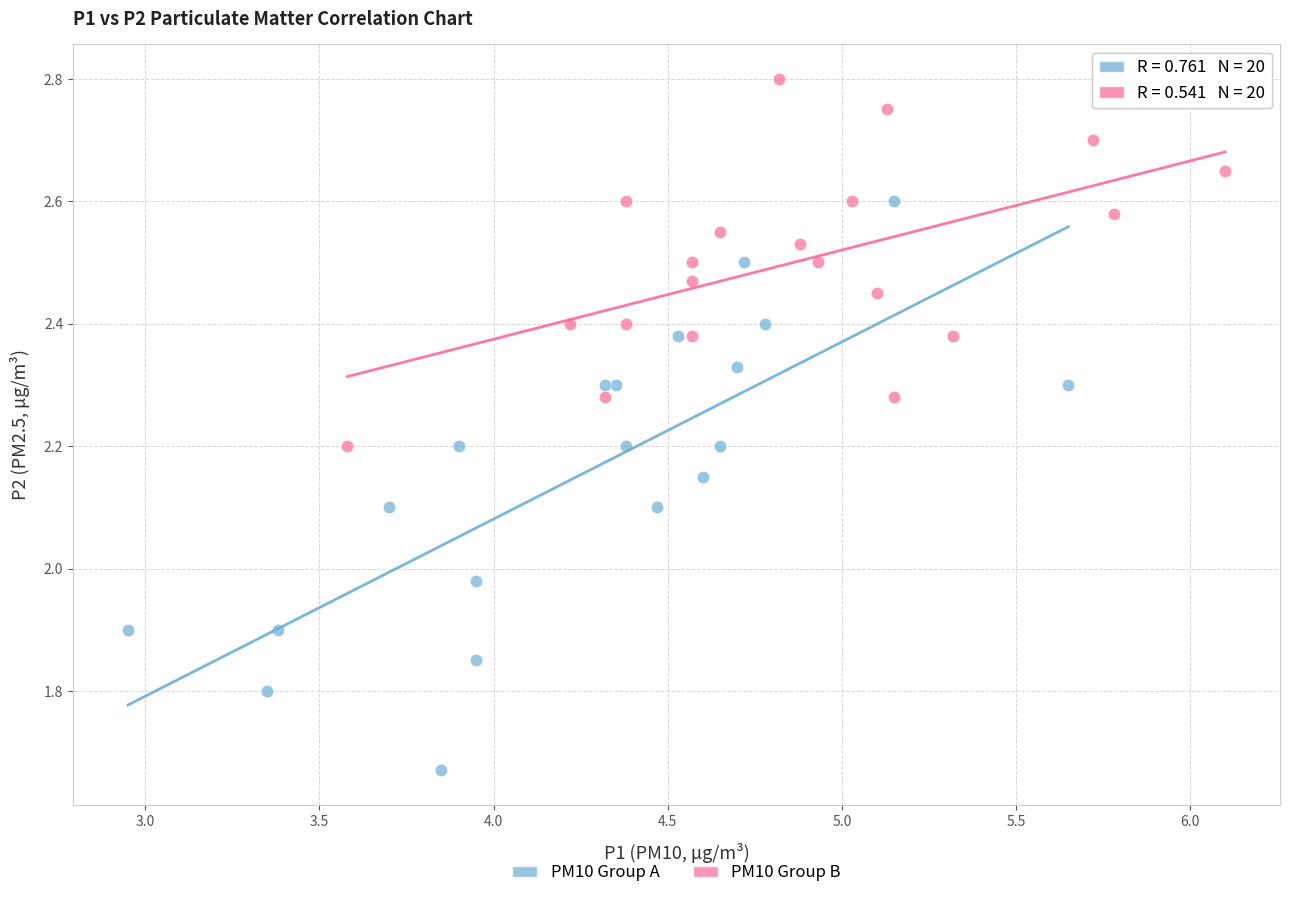

What are all the series names shown in the legend?

PM10 Group A, PM10 Group B